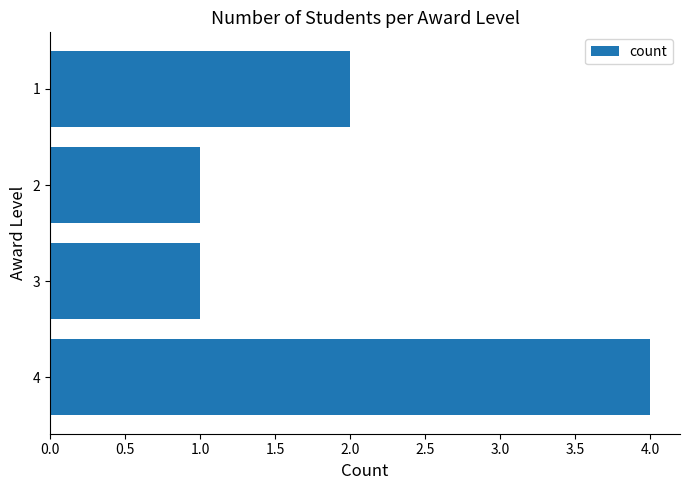

What is the maximum value shown in the chart?

4